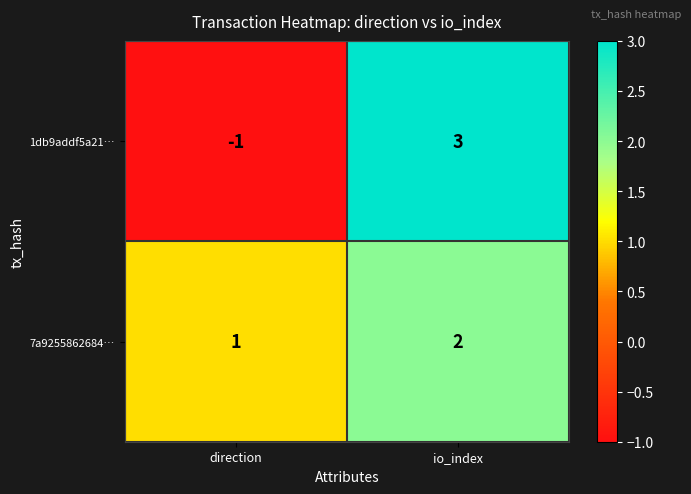

Rank the series at io_index from highest to lowest value.

1db9addf5a21…, 7a9255862684…